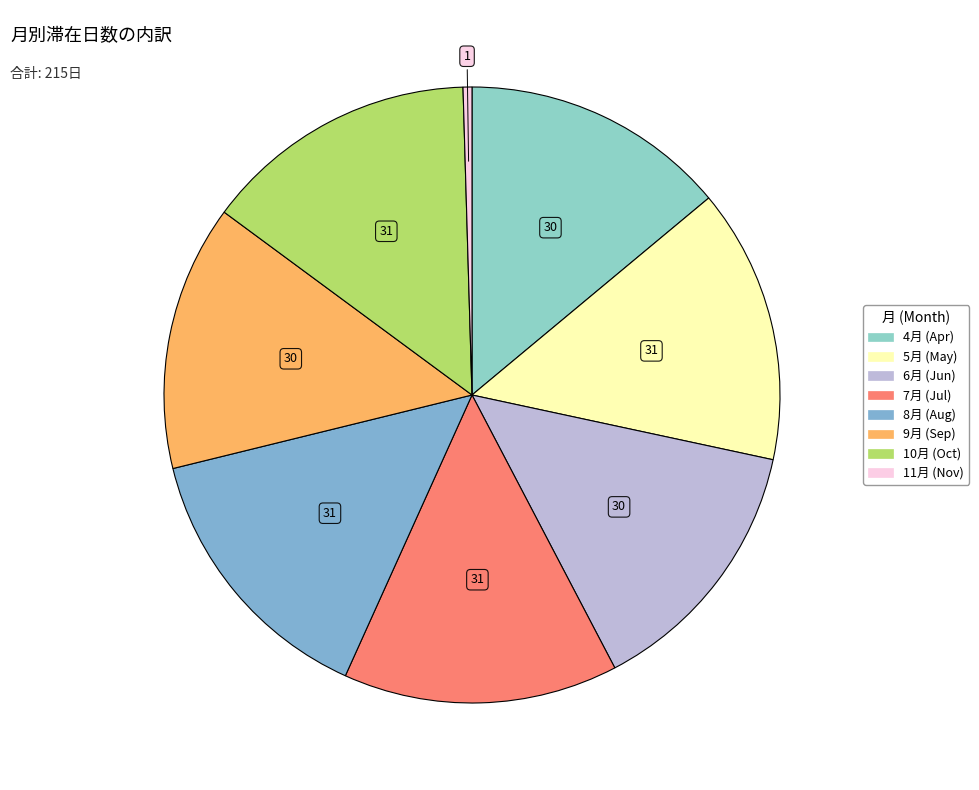

How many segments does this pie chart have?

8